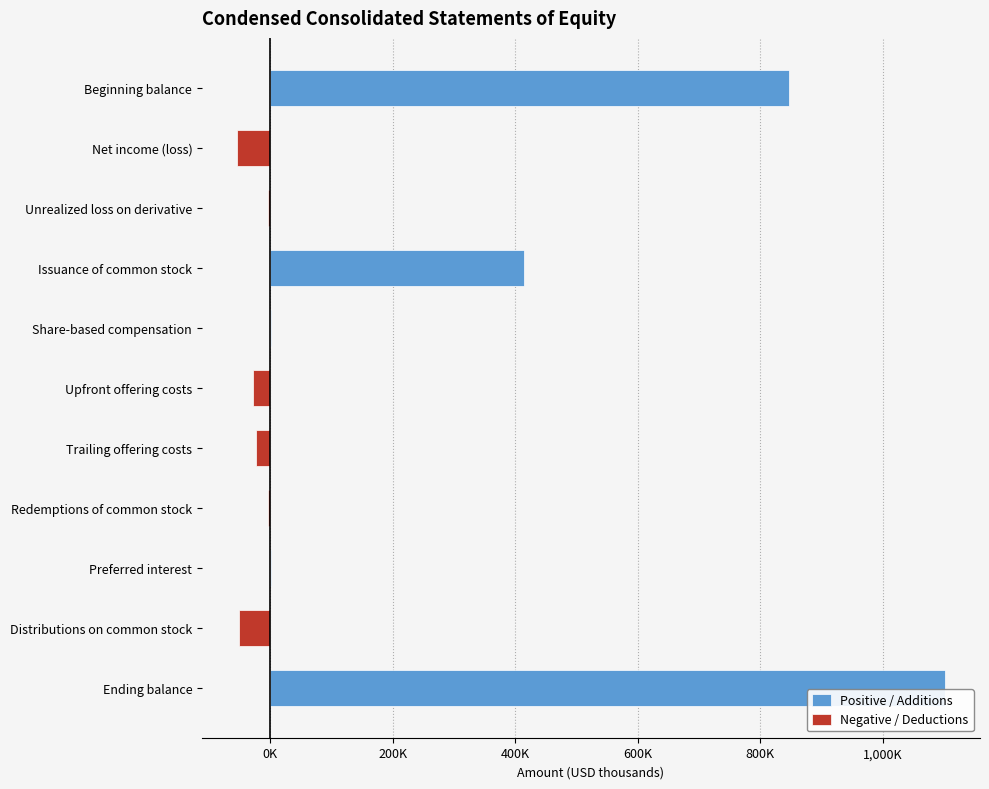

Between Net income (loss) and Upfront offering costs, which is larger?

Net income (loss)